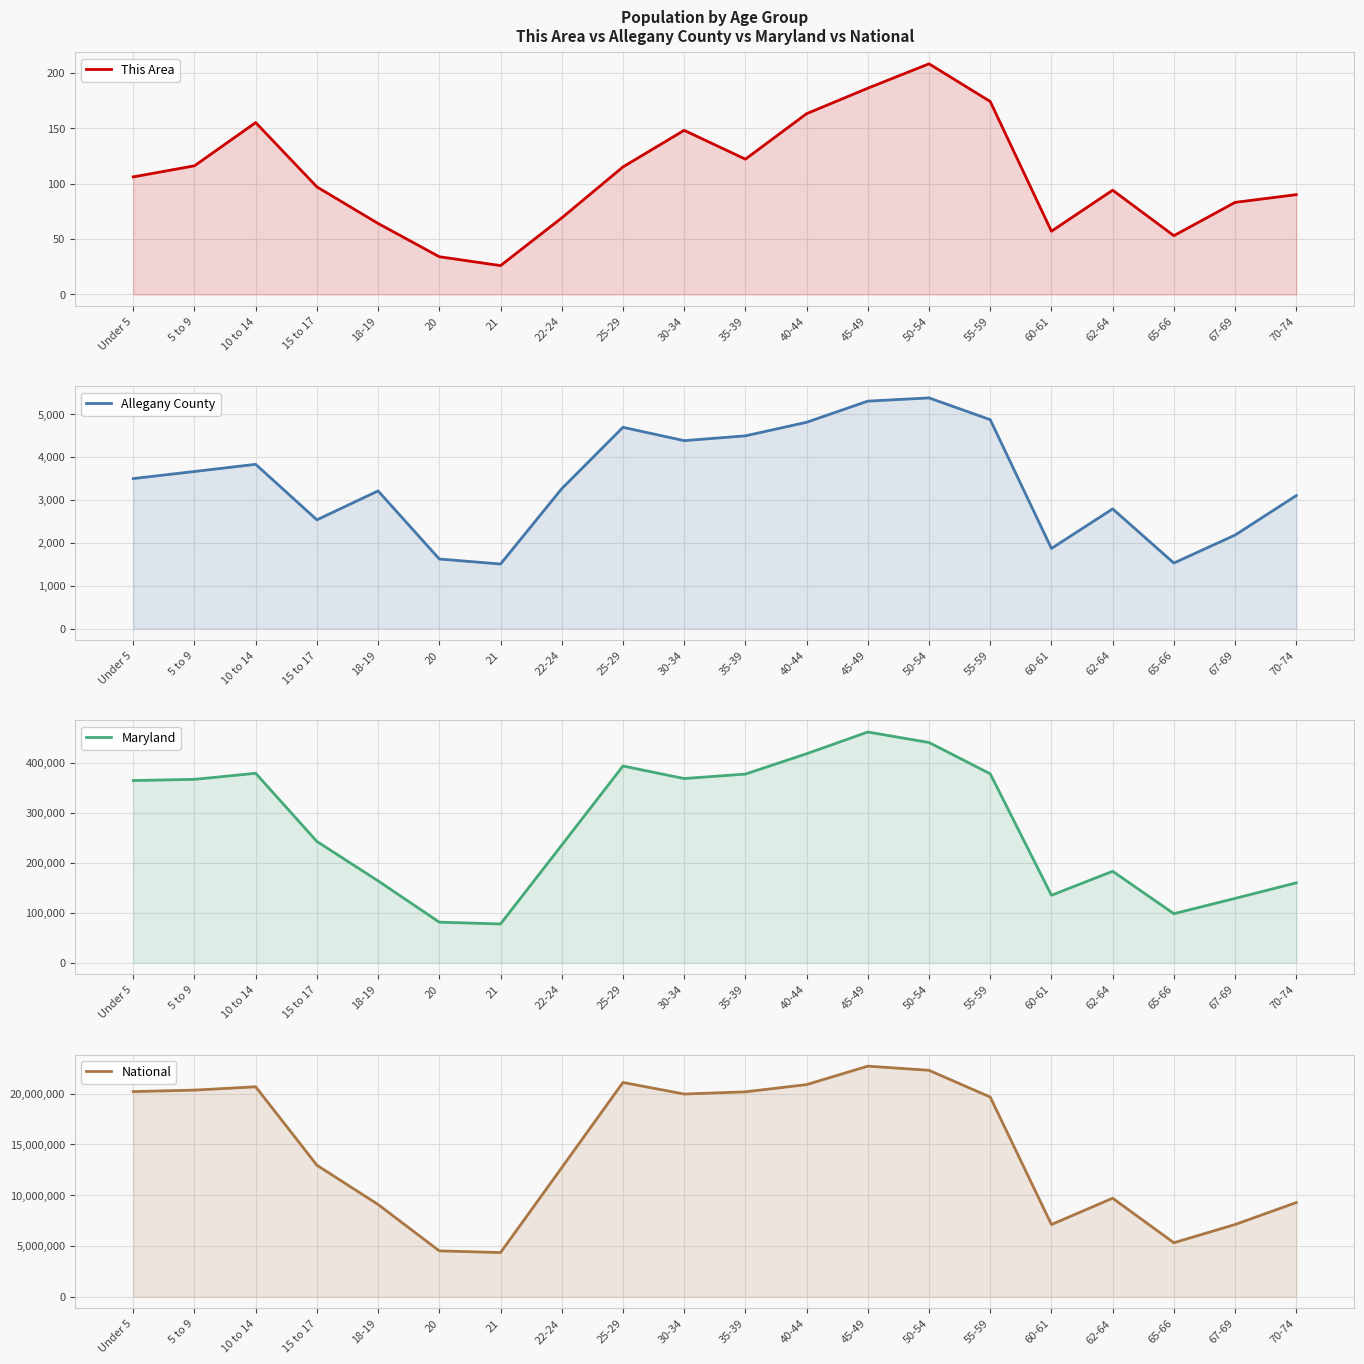

Does the chart display data point markers on the line(s)?

No